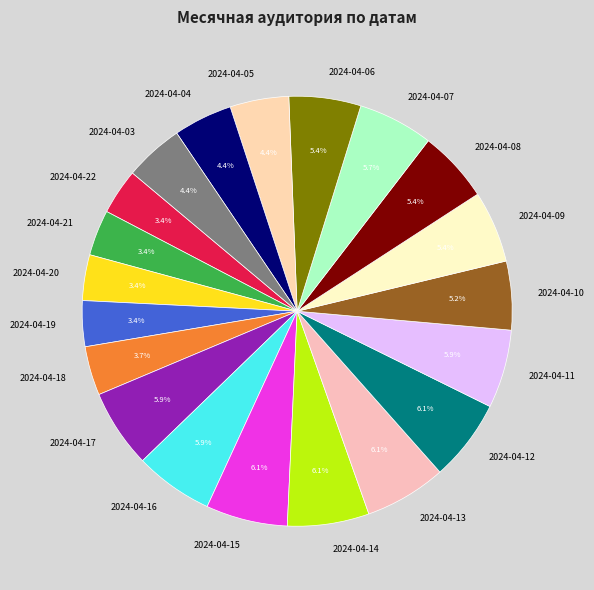

Count the number of slices in the pie.

20